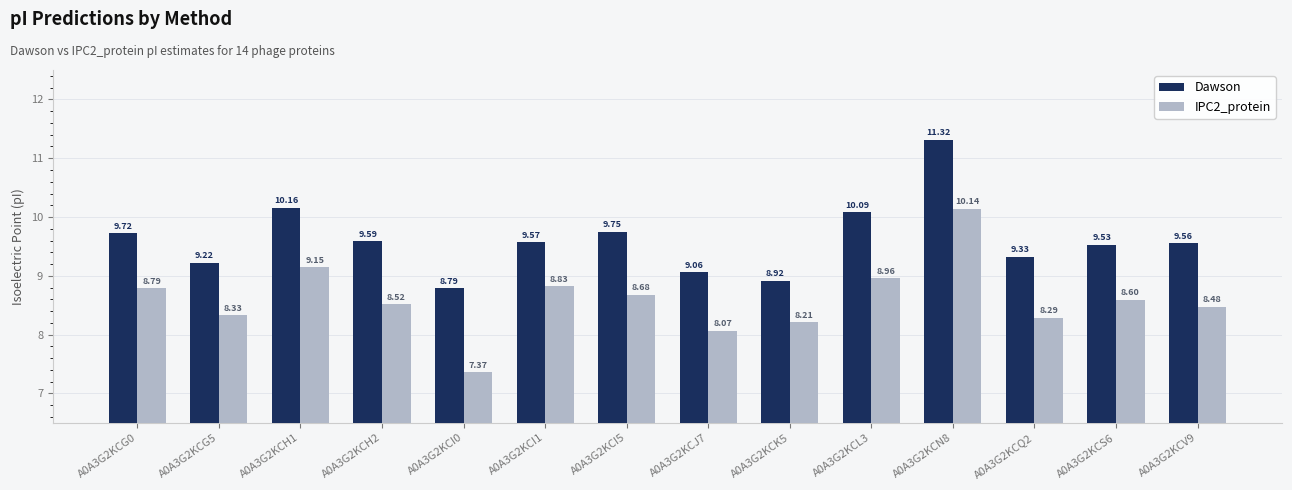

Rank the categories by Dawson value from lowest to highest.

A0A3G2KCI0, A0A3G2KCK5, A0A3G2KCJ7, A0A3G2KCG5, A0A3G2KCQ2, A0A3G2KCS6, A0A3G2KCV9, A0A3G2KCI1, A0A3G2KCH2, A0A3G2KCG0, A0A3G2KCI5, A0A3G2KCL3, A0A3G2KCH1, A0A3G2KCN8